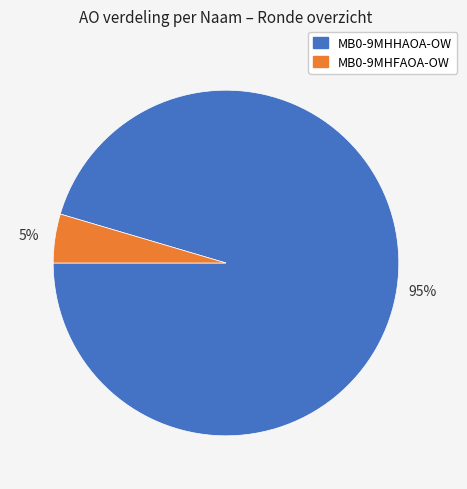

What is the largest slice in the pie chart?

MB0-9MHHAOA-OW